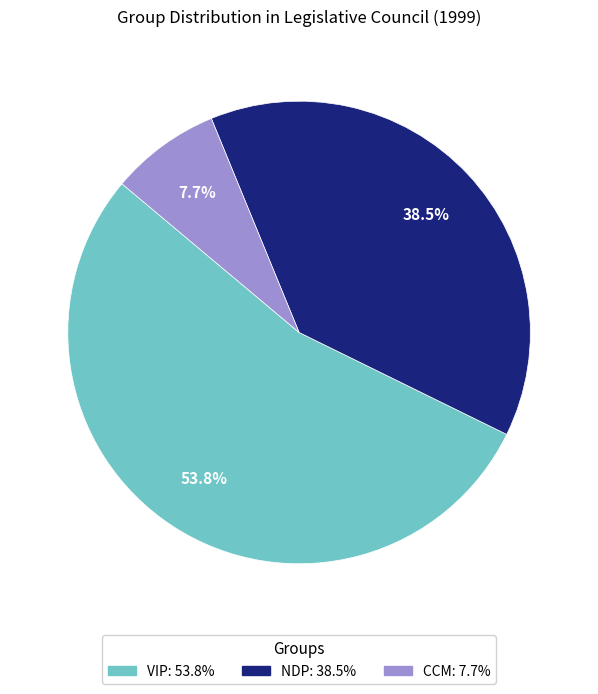

Which category has the smallest portion of the pie?

CCM